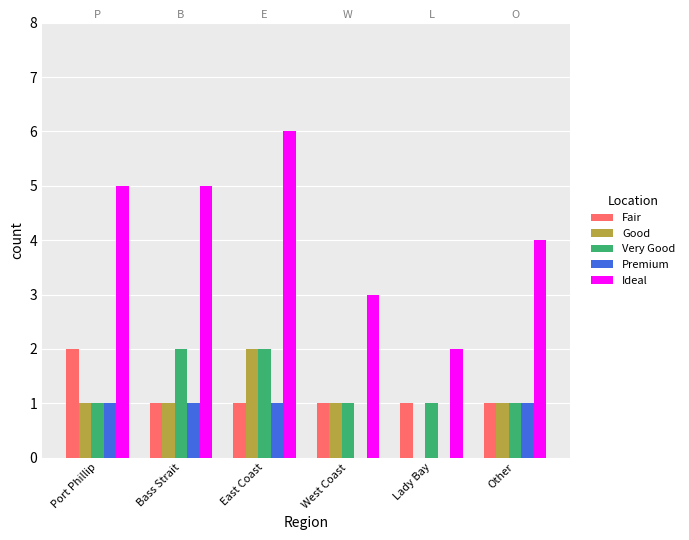

Between Bass Strait and West Coast, which series saw the biggest shift?

Ideal